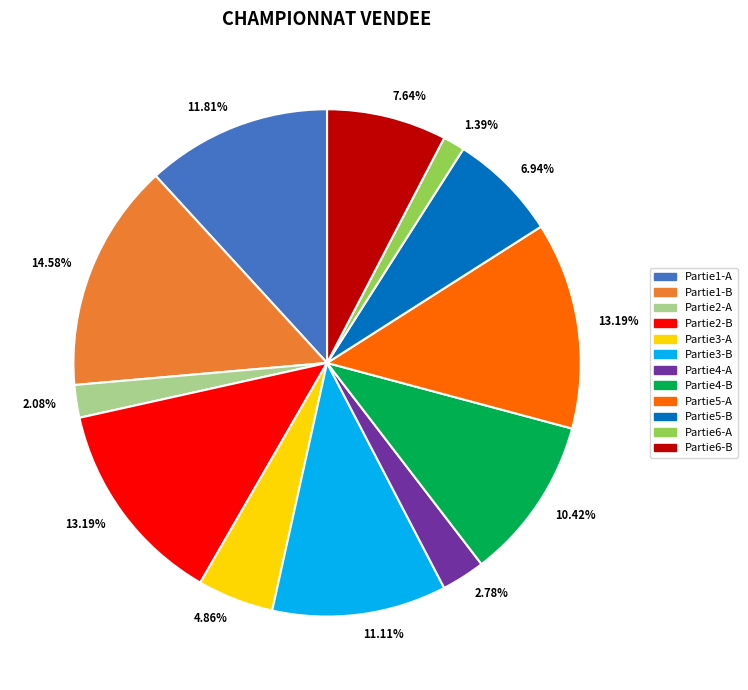

Does Partie4-B account for over 50% of the chart?

No